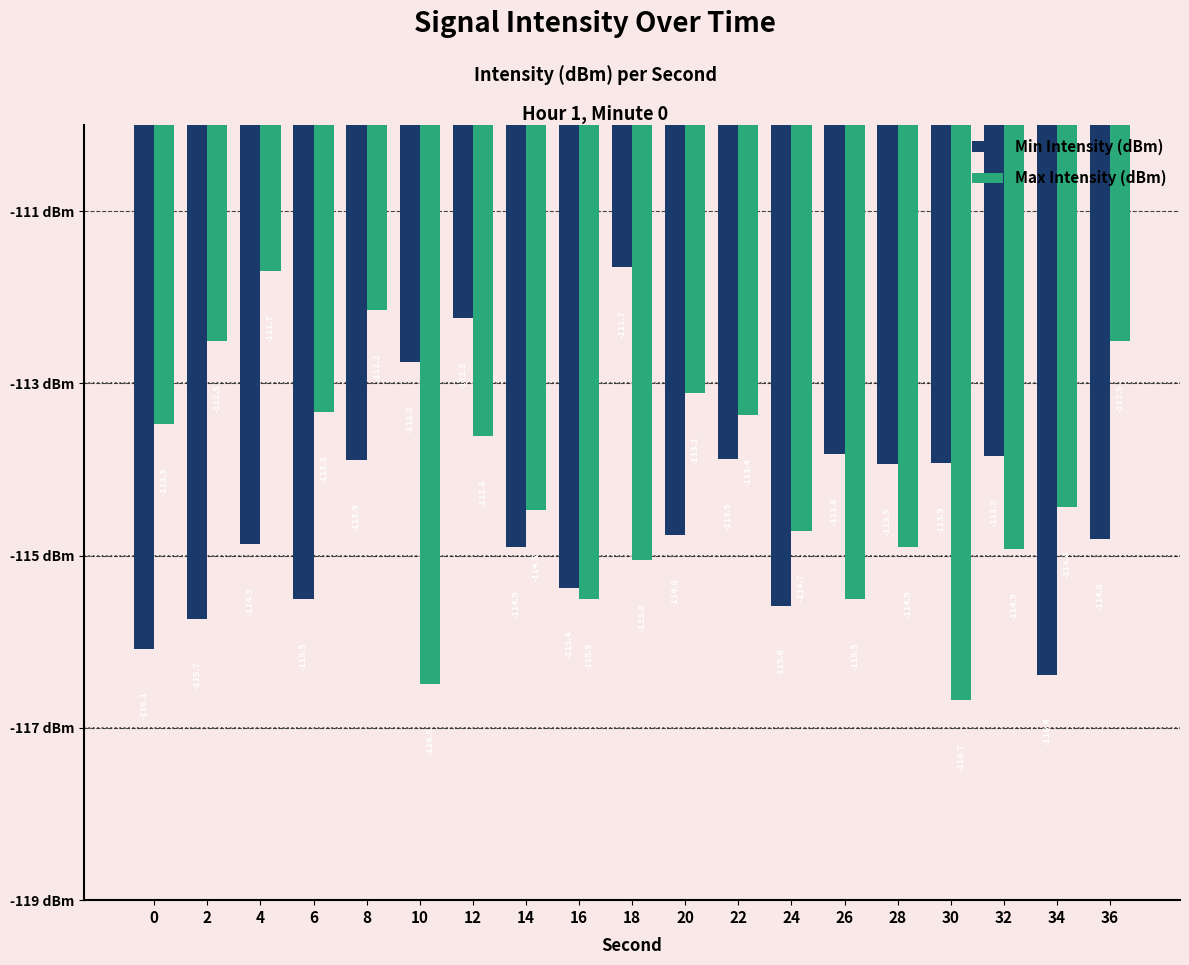

How many bars are there in each group?

2